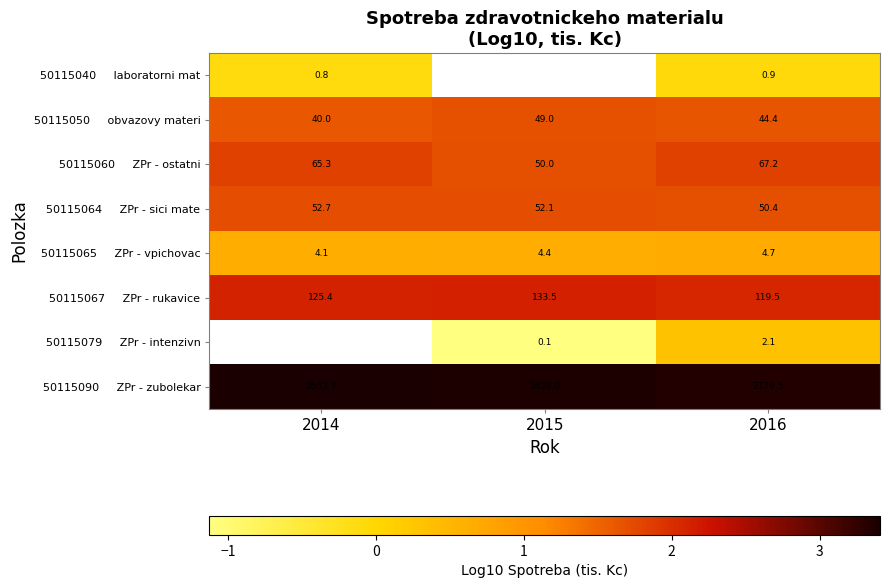

Is it true that 50115090 ZPr - zubolekar equals 1.0 at 2016?

False